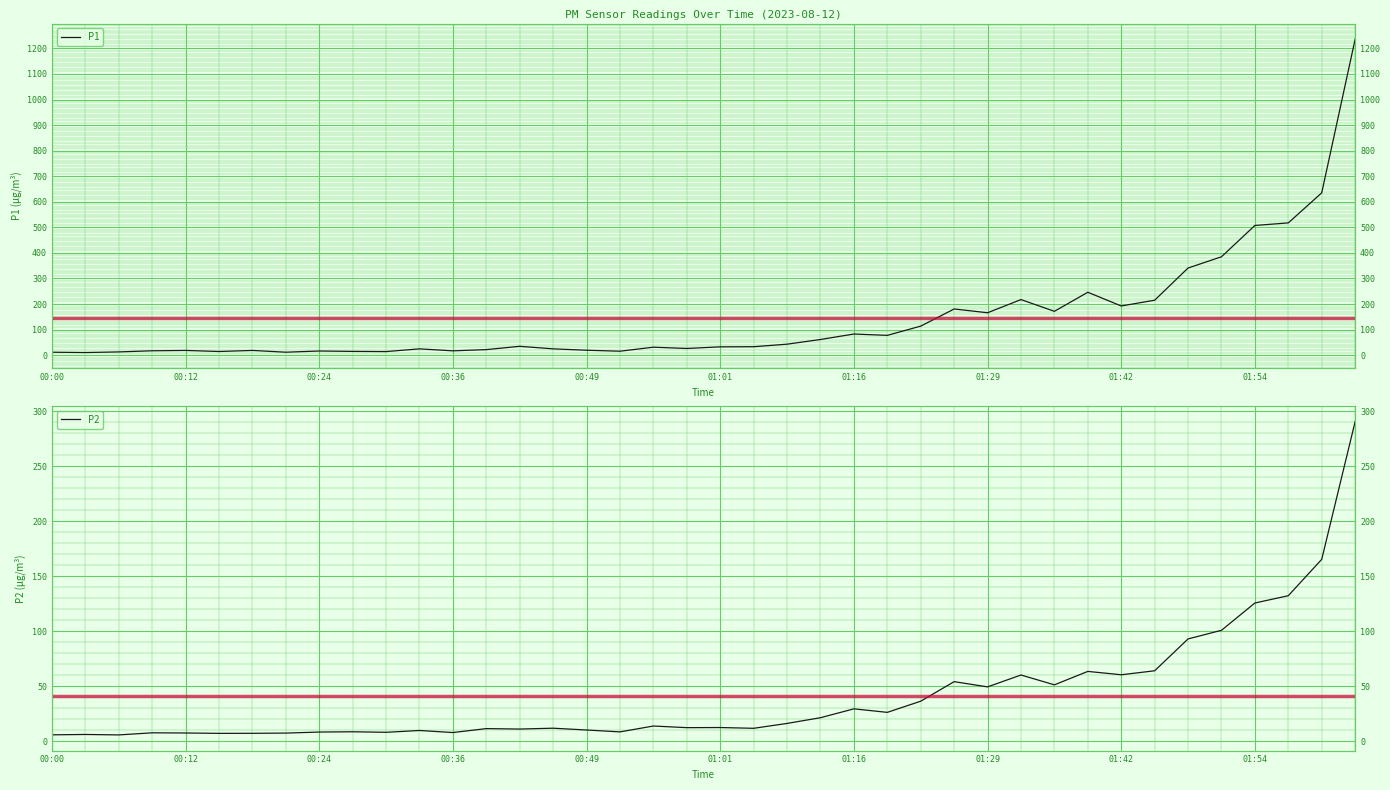

What is the difference between the maximum and minimum values in the P2 series?

284.5